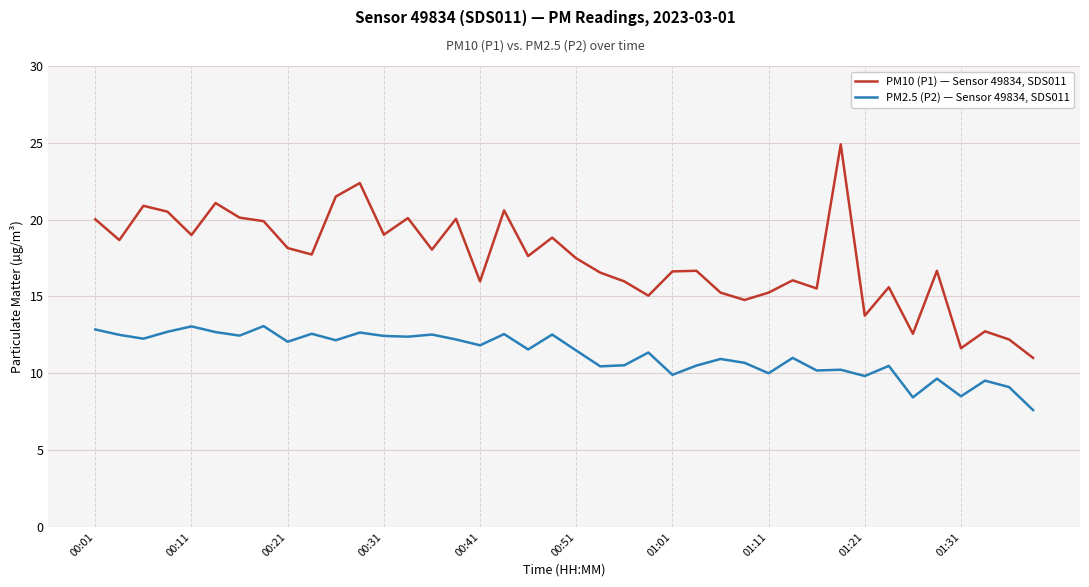

What is the minimum value for PM10 (P1) — Sensor 49834, SDS011?

11.0